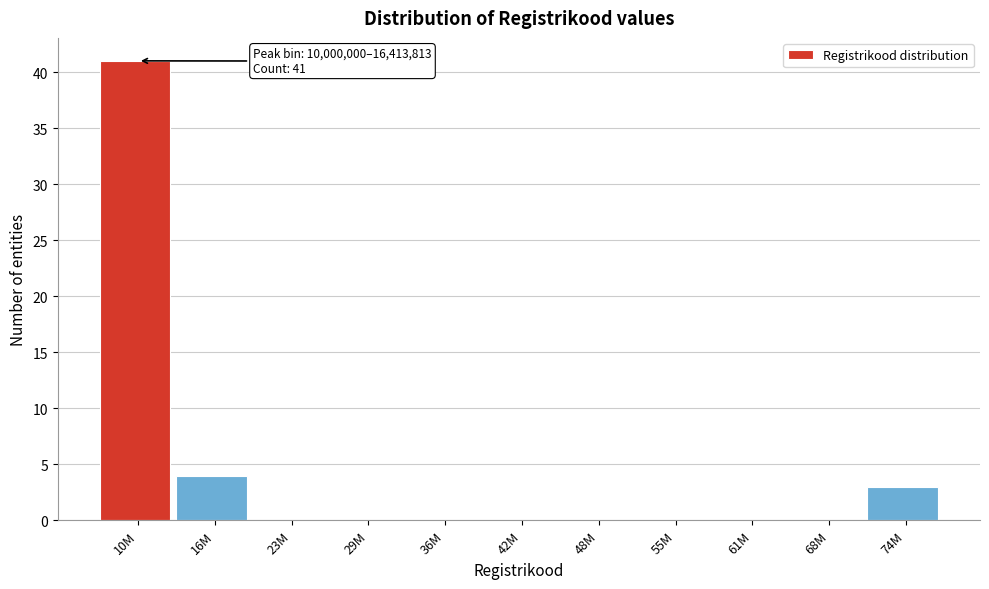

Reading left to right, transcribe all the data shown in this chart.

10M=41	16M=4	23M=0	29M=0	36M=0	42M=0	48M=0	55M=0	61M=0	68M=0	74M=3